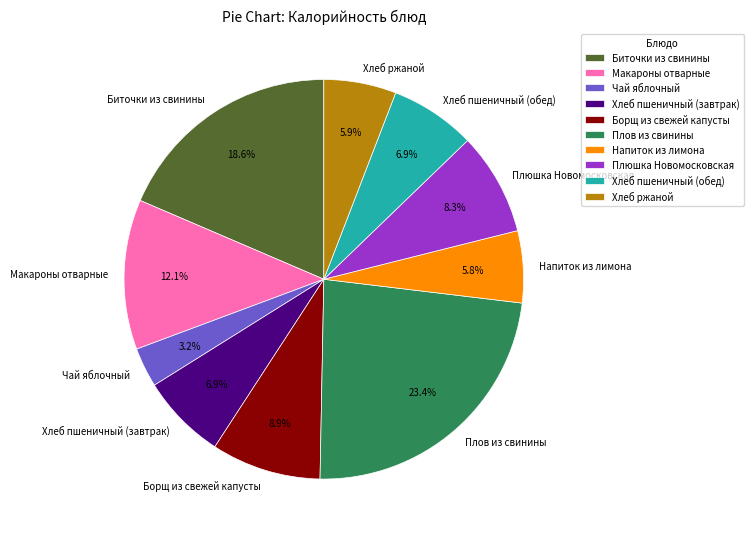

Is Хлеб ржаной the majority of the pie?

No